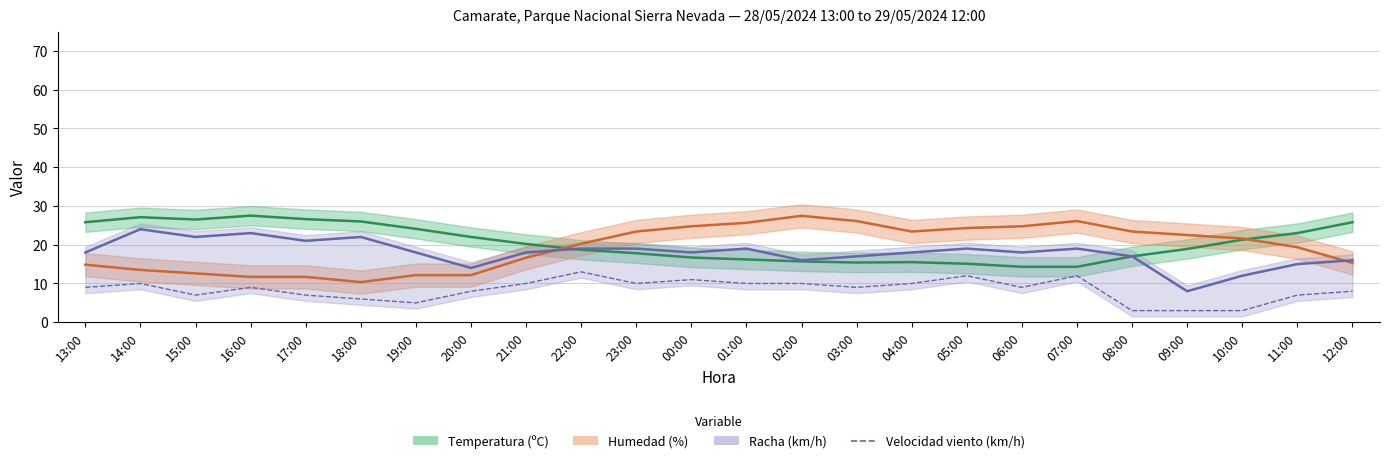

At which label is the value closest to 8?

20:00